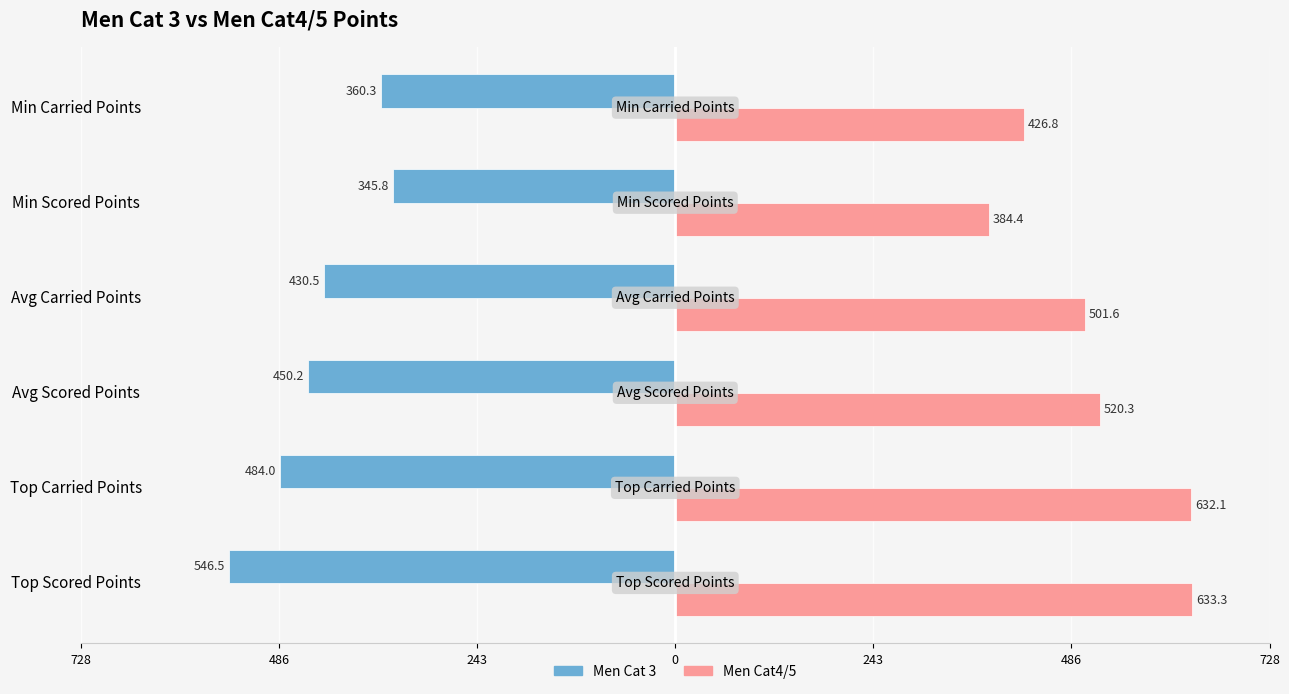

What are all the series names shown in the legend?

Men Cat 3, Men Cat4/5